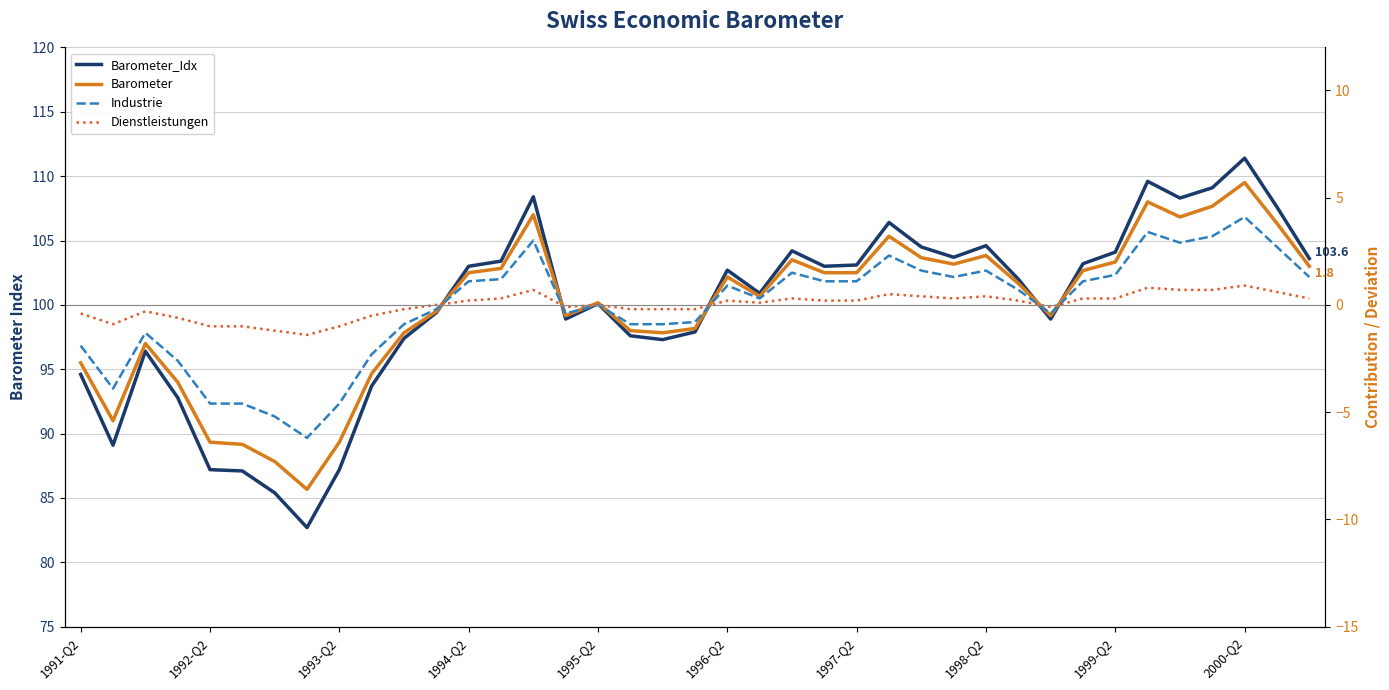

True or false: Industrie has a value of 1.1 at 23.

True